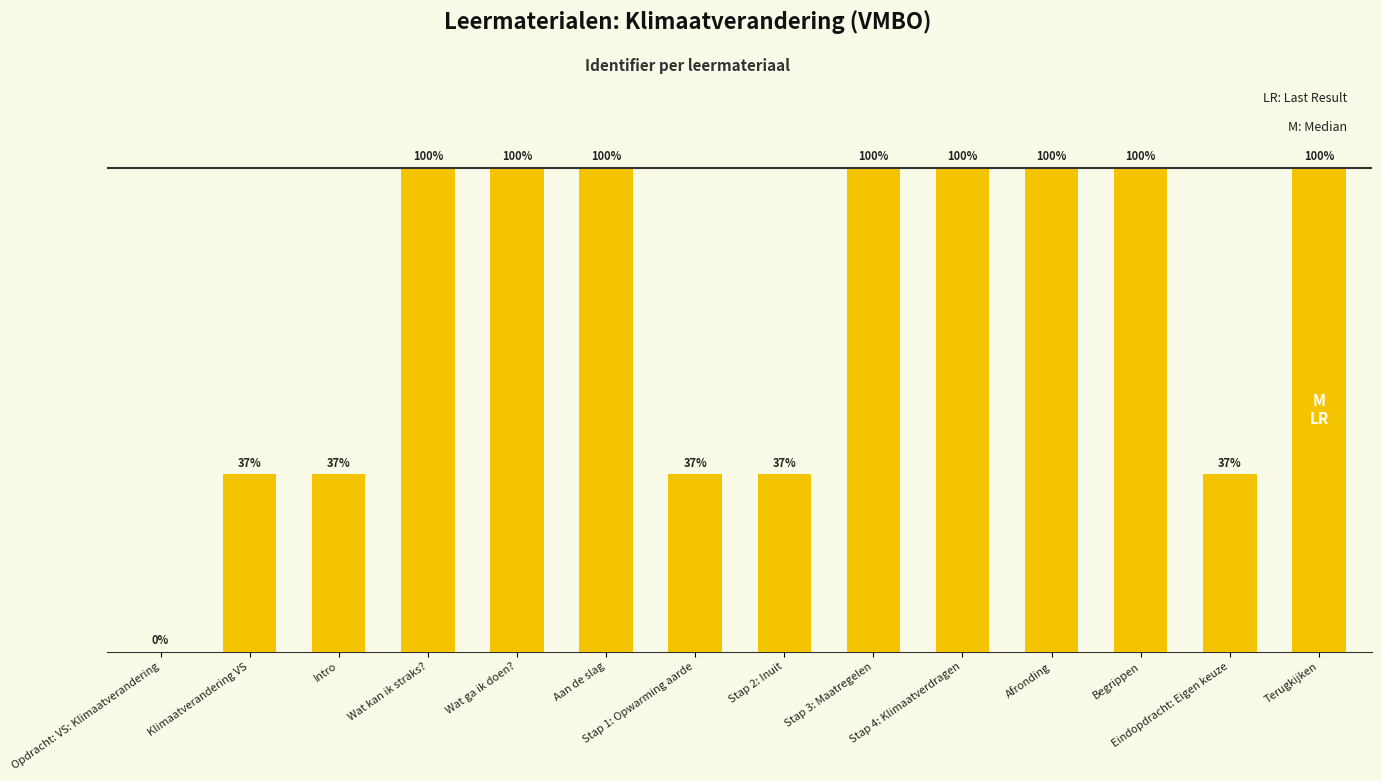

List the labels in order of value, smallest first.

Opdracht: VS: Klimaatverandering, Klimaatverandering VS, Intro, Stap 1: Opwarming aarde, Stap 2: Inuit, Eindopdracht: Eigen keuze, Wat kan ik straks?, Wat ga ik doen?, Aan de slag, Stap 3: Maatregelen, Stap 4: Klimaatverdragen, Afronding, Begrippen, Terugkijken